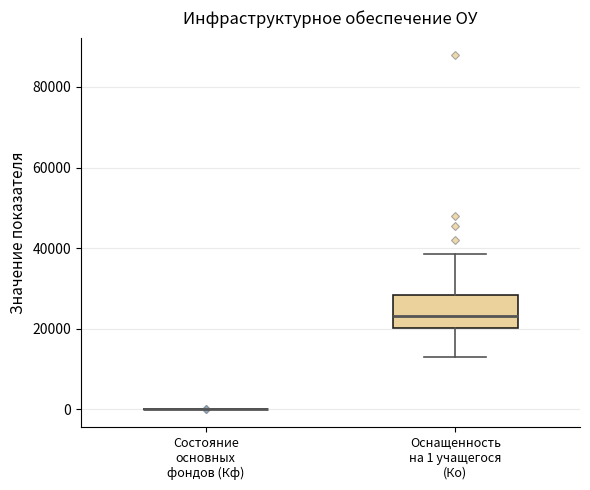

Comparing the boxes themselves (not the whiskers), which one is the tallest?

Оснащенность на 1 учащегося (Ко)